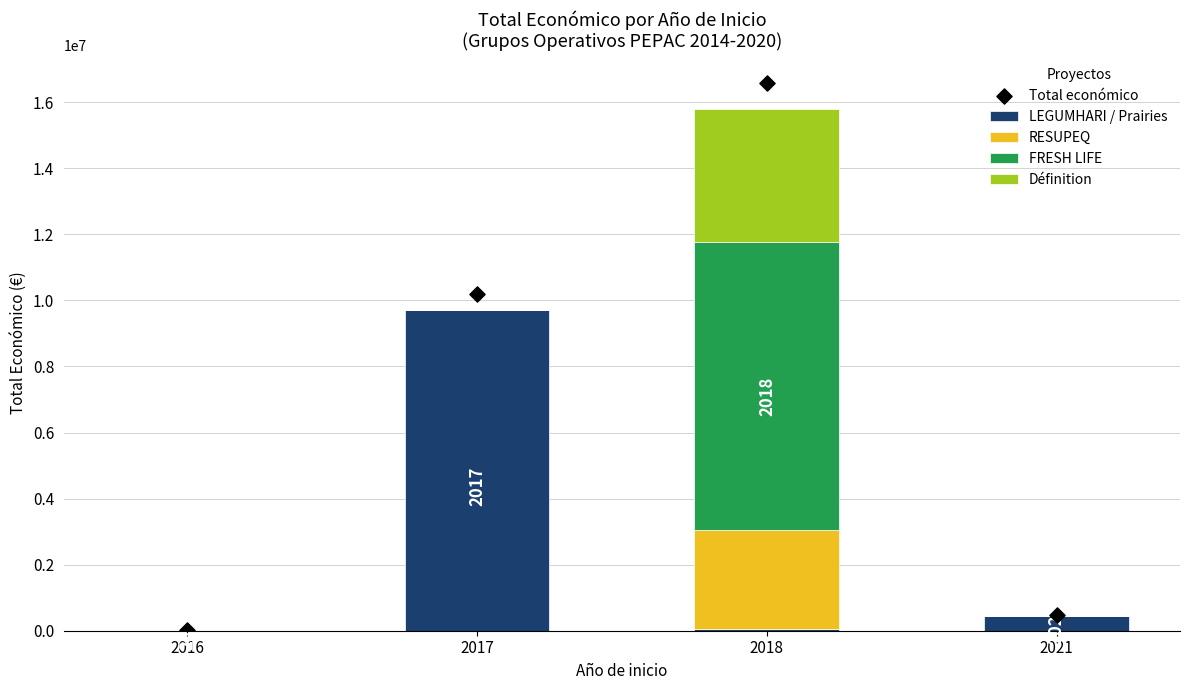

Which series reaches the minimum Y coordinate?

RESUPEQ